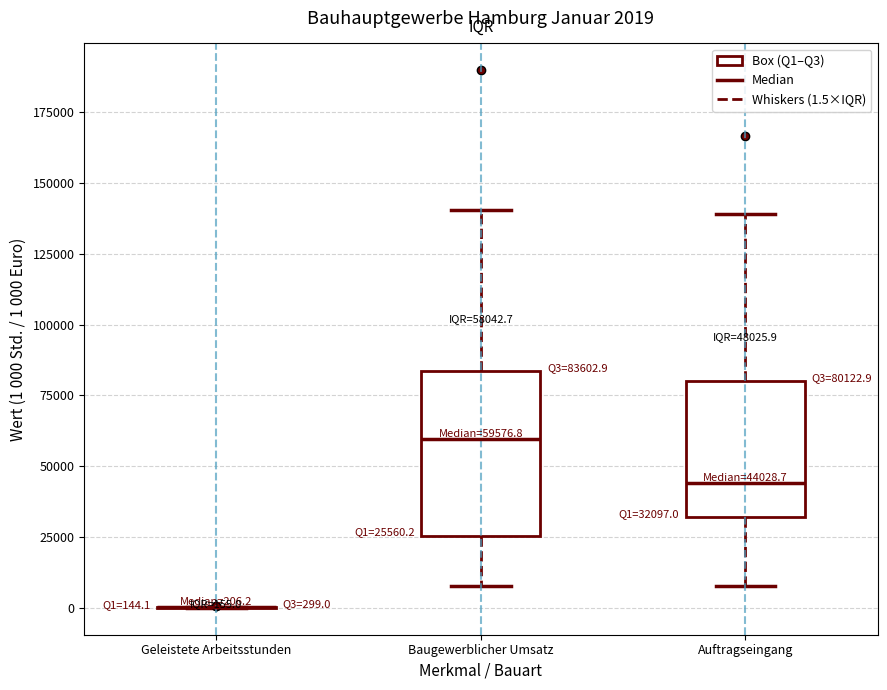

Comparing the boxes themselves (not the whiskers), which one is the tallest?

Baugewerblicher Umsatz